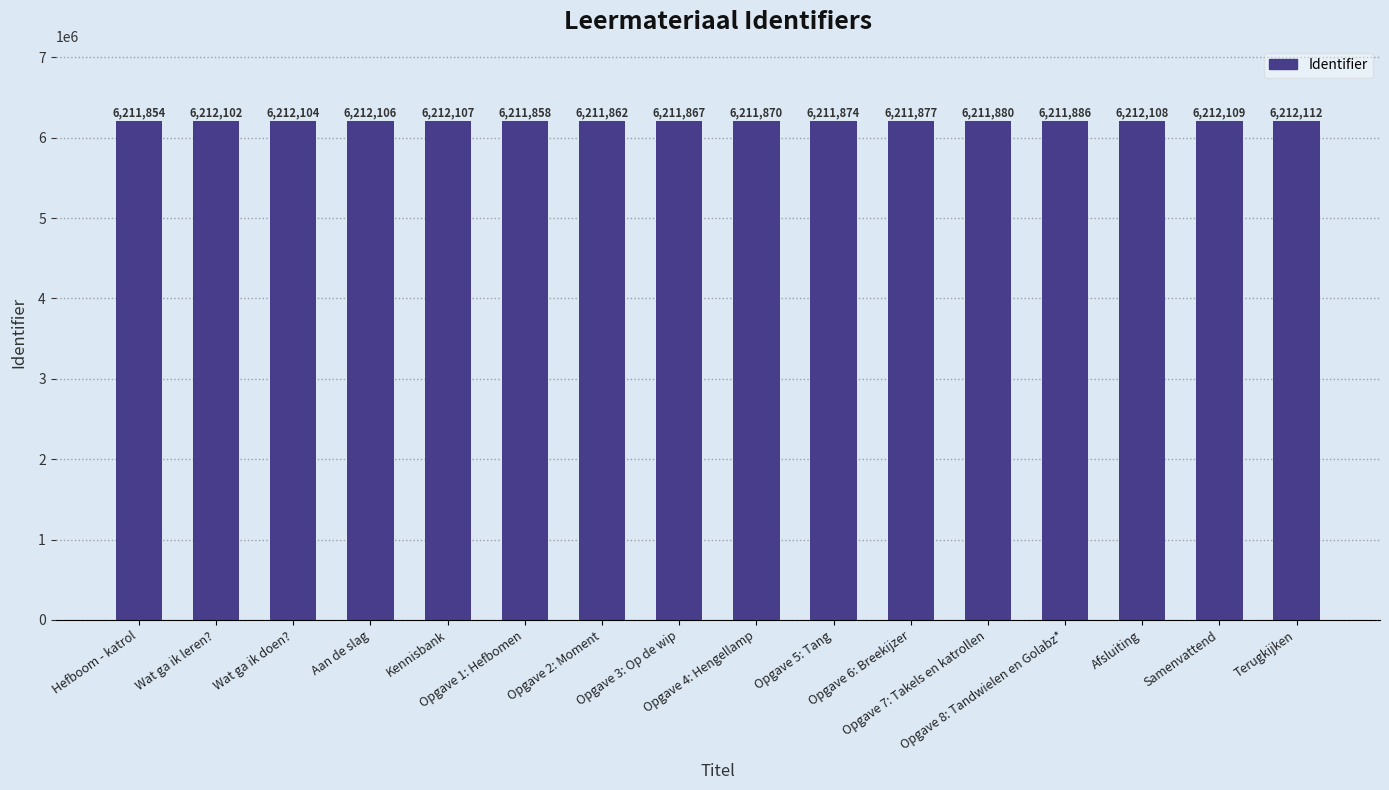

Reading left to right, what are all the values shown in this chart?

6211854	6212102	6212104	6212106	6212107	6211858	6211862	6211867	6211870	6211874	6211877	6211880	6211886	6212108	6212109	6212112